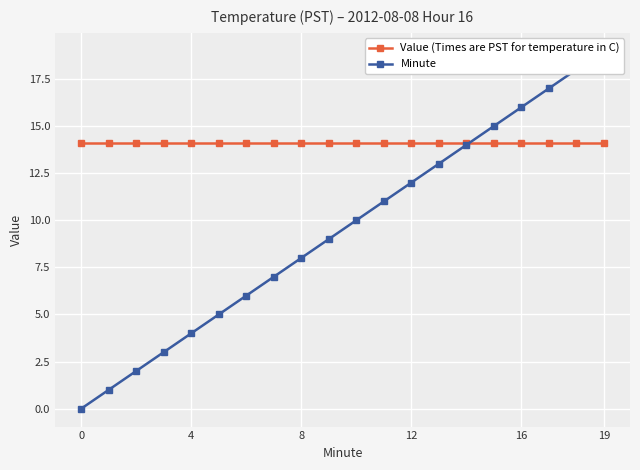

Read the Minute value at 14.

14.0